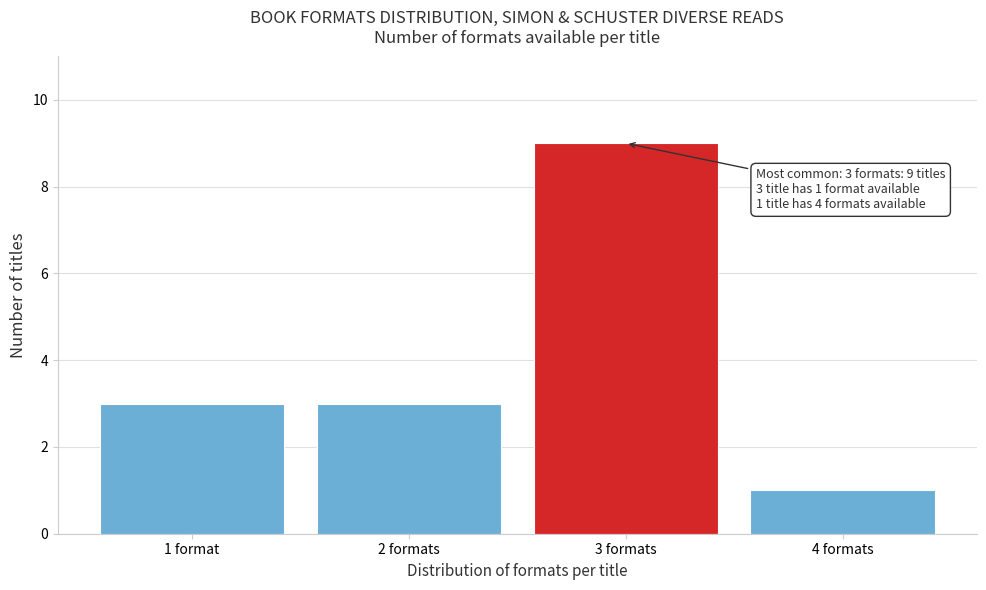

Reading left to right, what are all the values shown in this chart?

1 format=3	2 formats=3	3 formats=9	4 formats=1